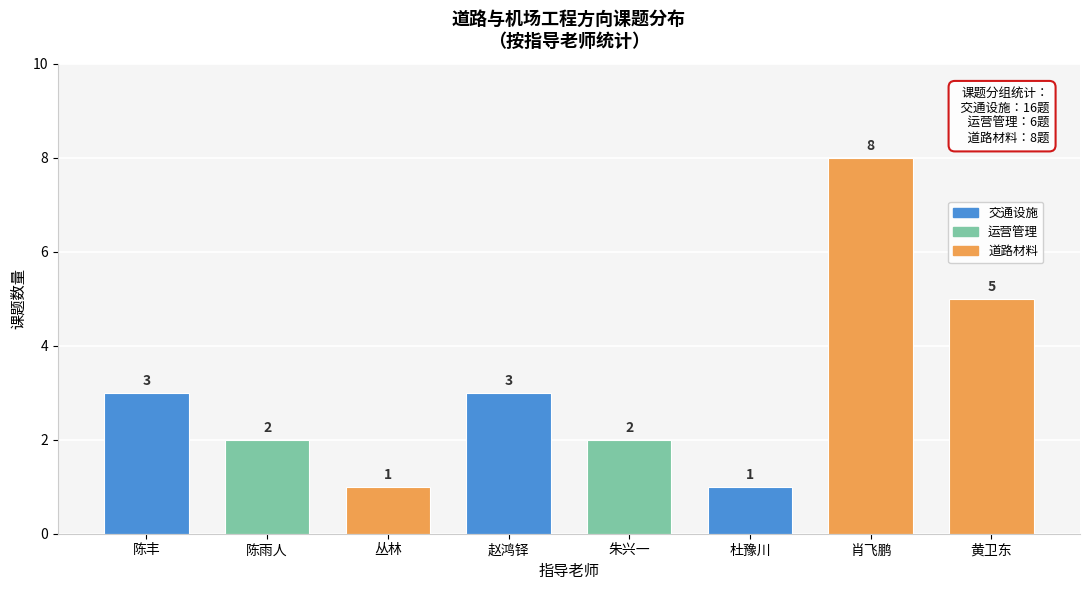

Reading left to right, extract all data points from this chart.

3	2	1	3	2	1	8	5